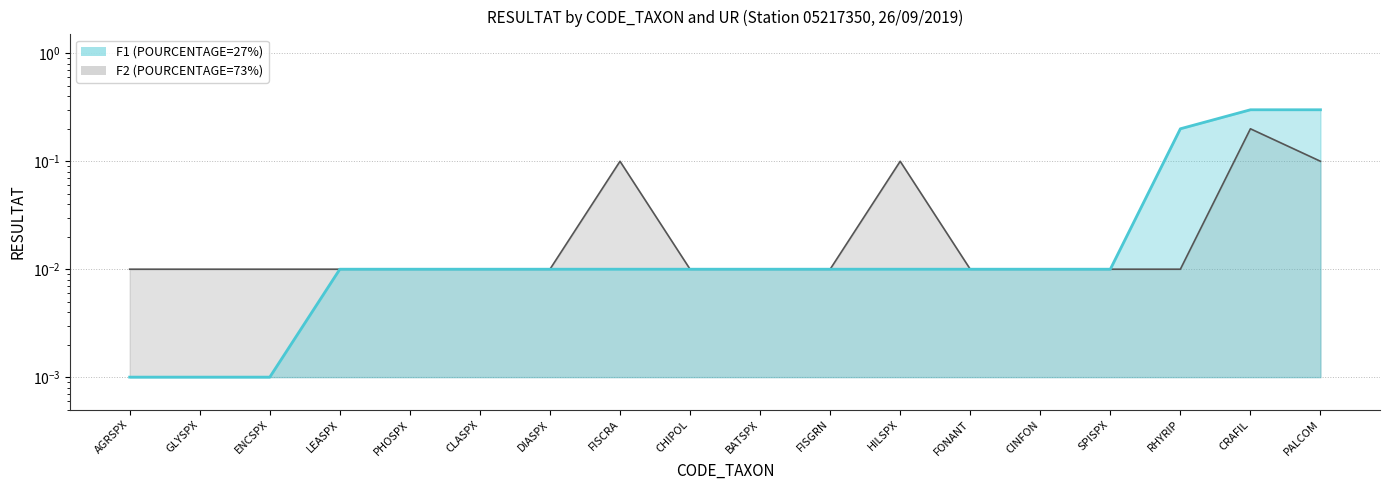

True or false: F1 line and F2 line intersect in this chart.

False